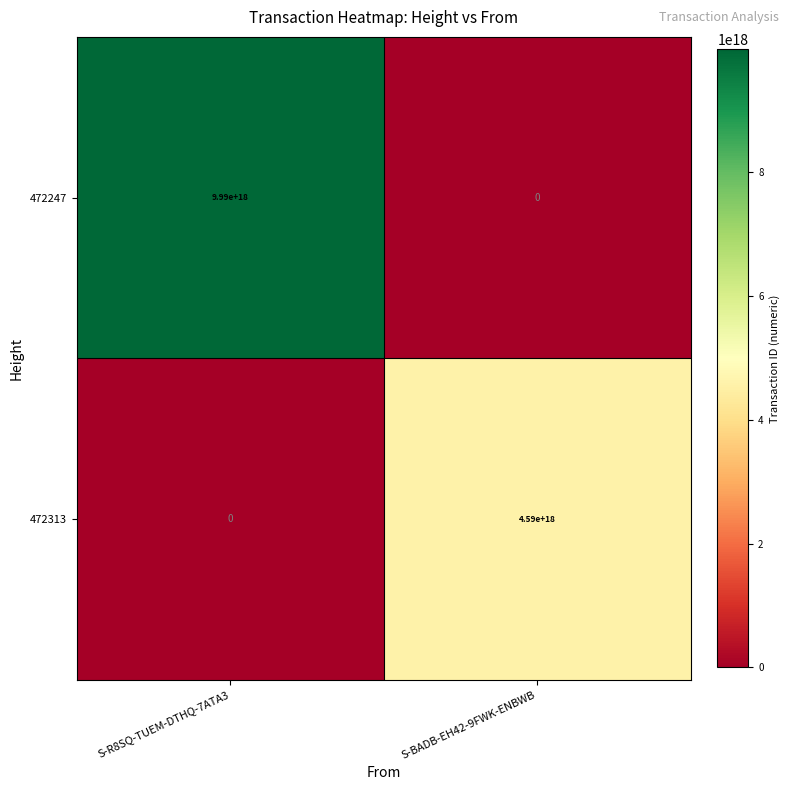

Which series has the largest total across all categories?

472247